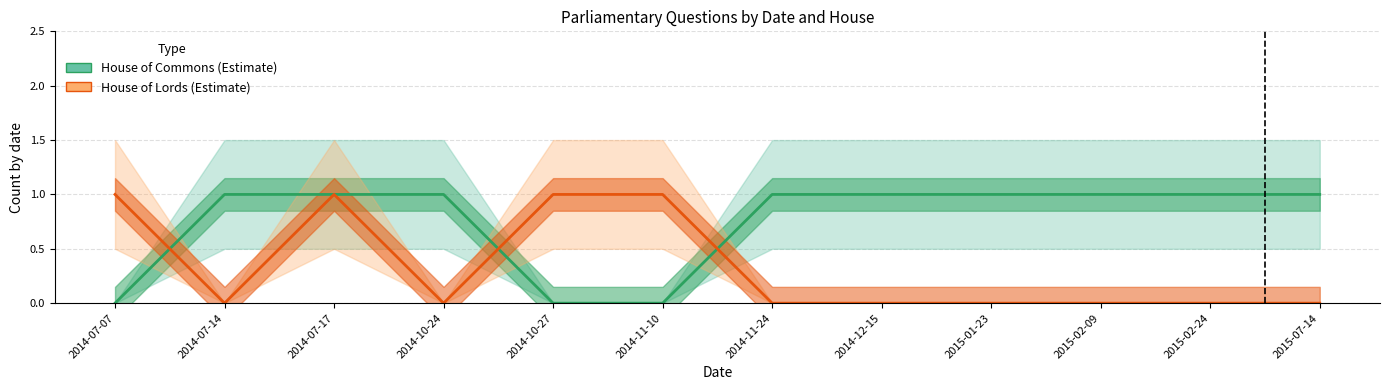

Reading left to right, transcribe all the data shown in this chart.

House of Commons: 0	1	1	1	0	0	1	1	1	1	1	1
House of Lords: 1	0	1	0	1	1	0	0	0	0	0	0